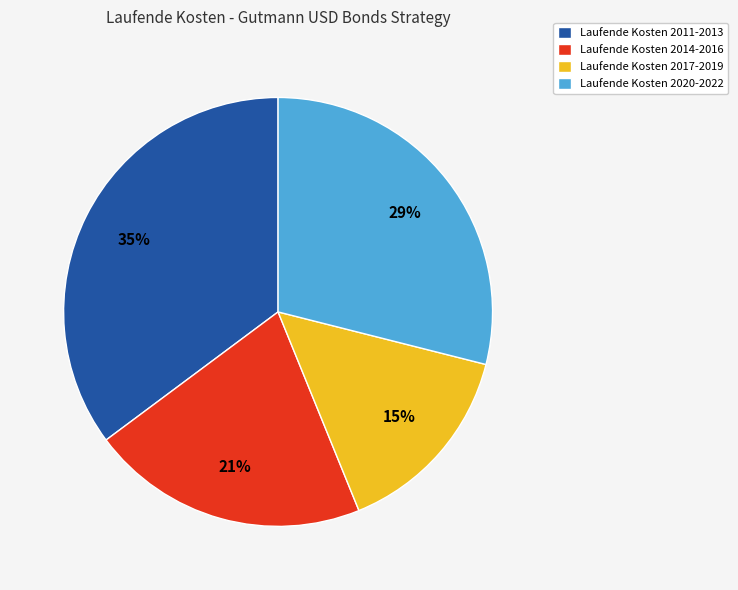

Which category has the smallest portion of the pie?

Laufende Kosten 2017-2019